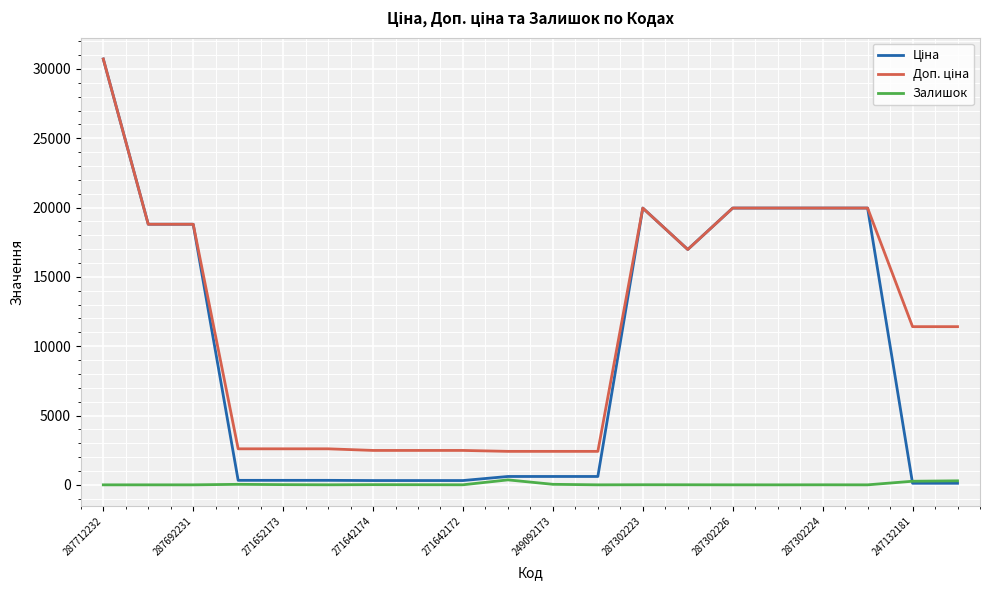

How many series are shown in this chart?

3